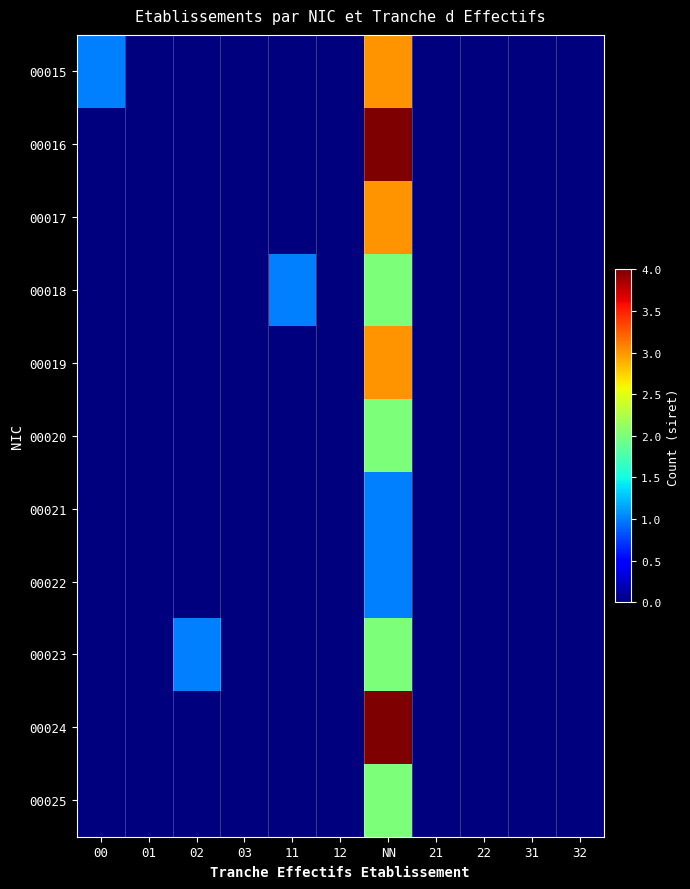

Which category has the lowest value across all series?

01